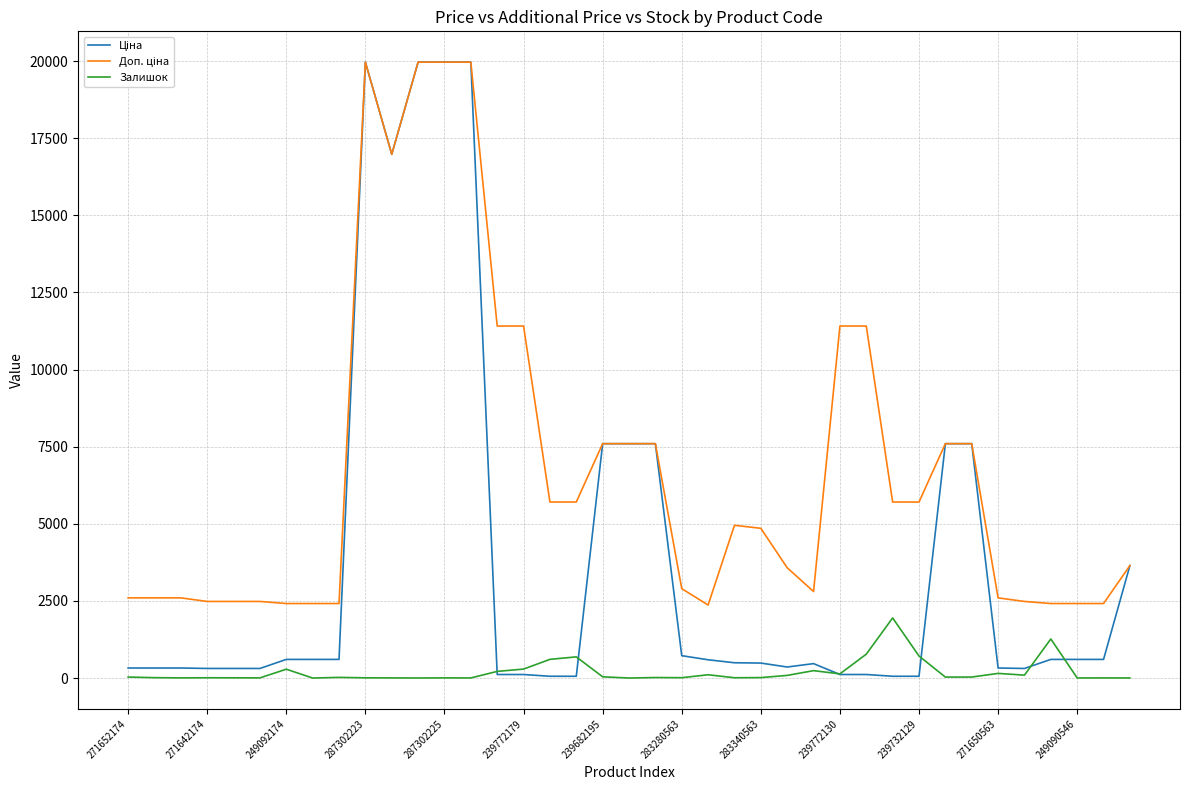

What is the sum of all Залишок values?

7863.0